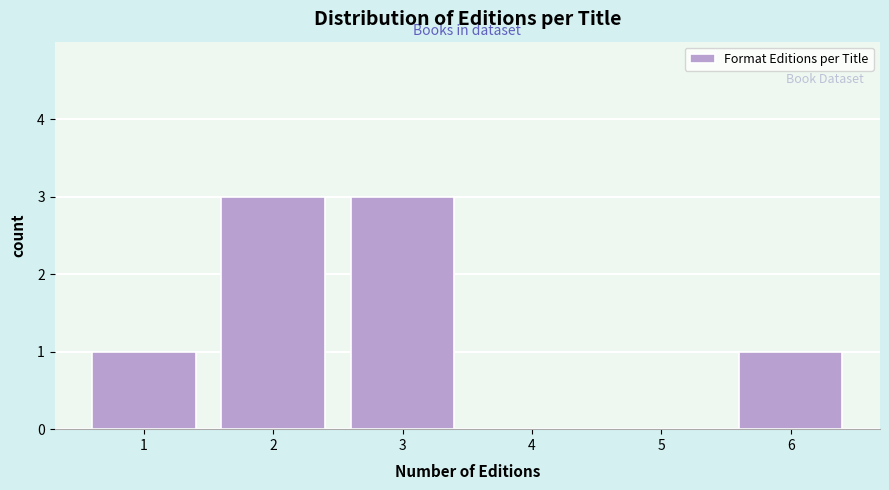

Reading left to right, transcribe this chart: for each bar, give the range it covers on the x-axis and its height. The values are not printed on the chart, so give them approximately, as read against the axis.

0.5 to 1.5: 1
1.5 to 2.5: 3
2.5 to 3.5: 3
3.5 to 4.5: 0
4.5 to 5.5: 0
5.5 to 6.5: 1